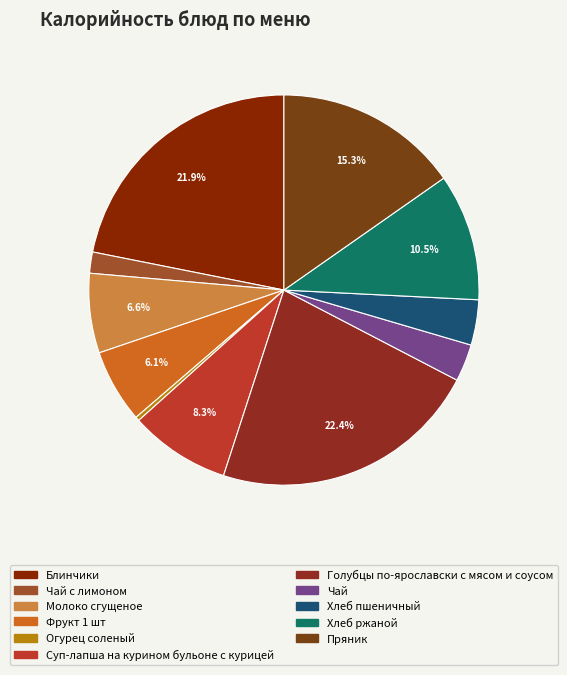

Which category has the smallest portion of the pie?

Огурец соленый